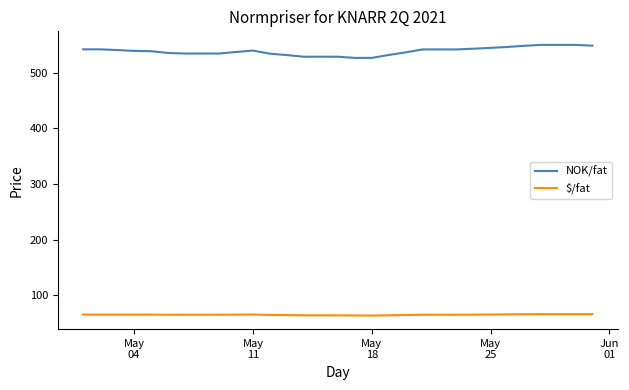

What is the lowest value of the NOK/fat series?

526.3